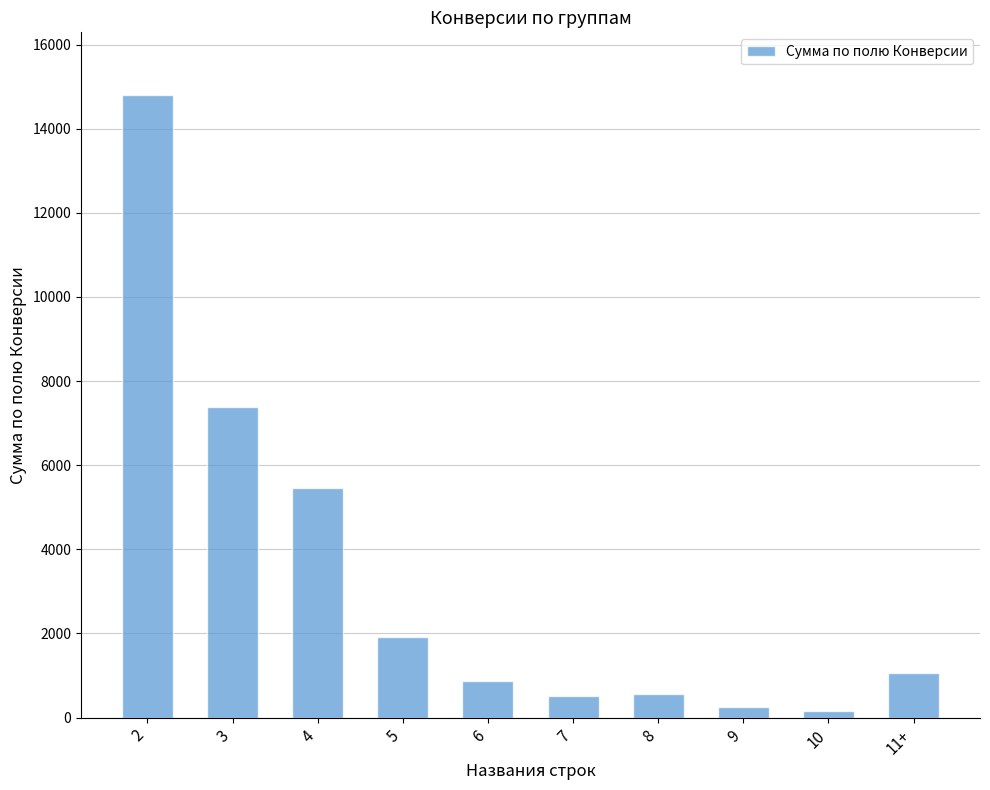

What is the greatest value displayed?

14810